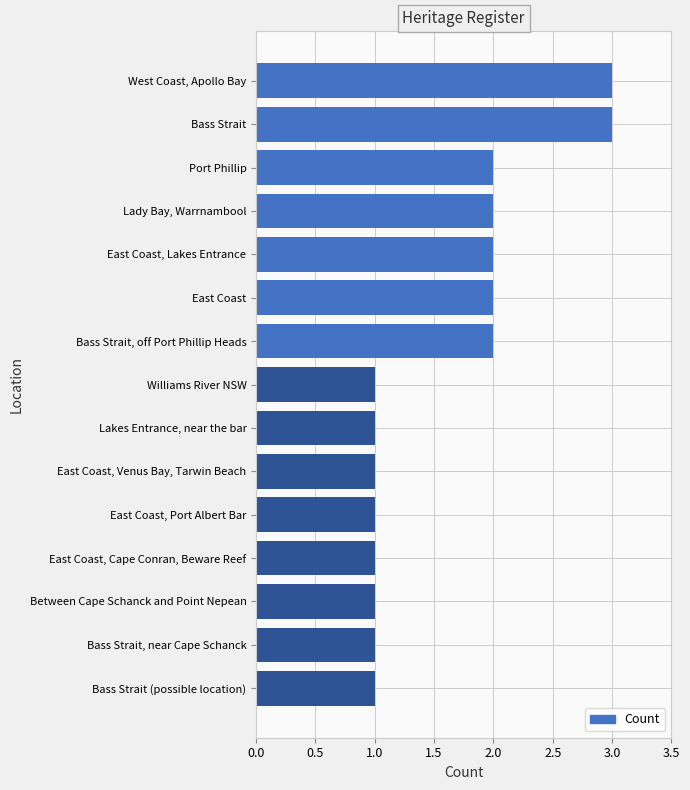

What is the sum of all values?

24